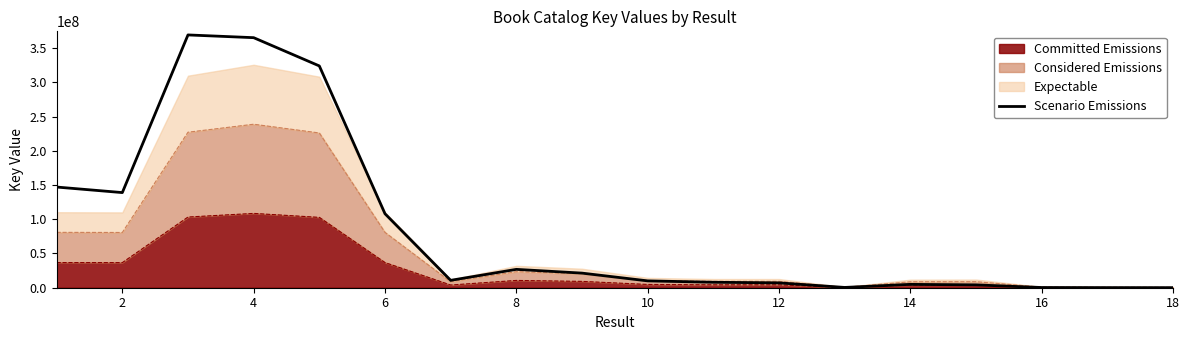

What is the value of the 3rd point from the left?

369176599.5